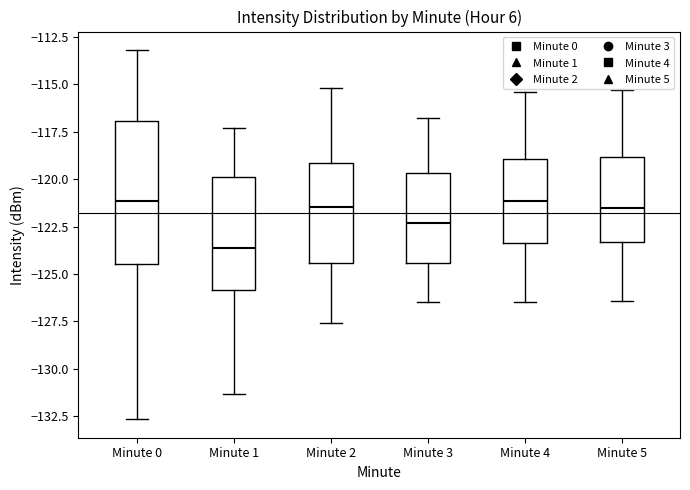

Reading left to right, transcribe this box plot: for each box, give where its median line is, the range the box spans, and where its two whiskers end, as read against the y-axis. The values are not printed on the chart, so give them approximately, as read against the axis.

Minute 0: median -121.0, box -124.5 to -117.0, whiskers -132.5 to -113.0
Minute 1: median -123.5, box -126.0 to -120.0, whiskers -131.5 to -117.5
Minute 2: median -121.5, box -124.5 to -119.0, whiskers -127.5 to -115.0
Minute 3: median -122.5, box -124.5 to -119.5, whiskers -126.5 to -117.0
Minute 4: median -121.0, box -123.5 to -119.0, whiskers -126.5 to -115.5
Minute 5: median -121.5, box -123.5 to -119.0, whiskers -126.5 to -115.5